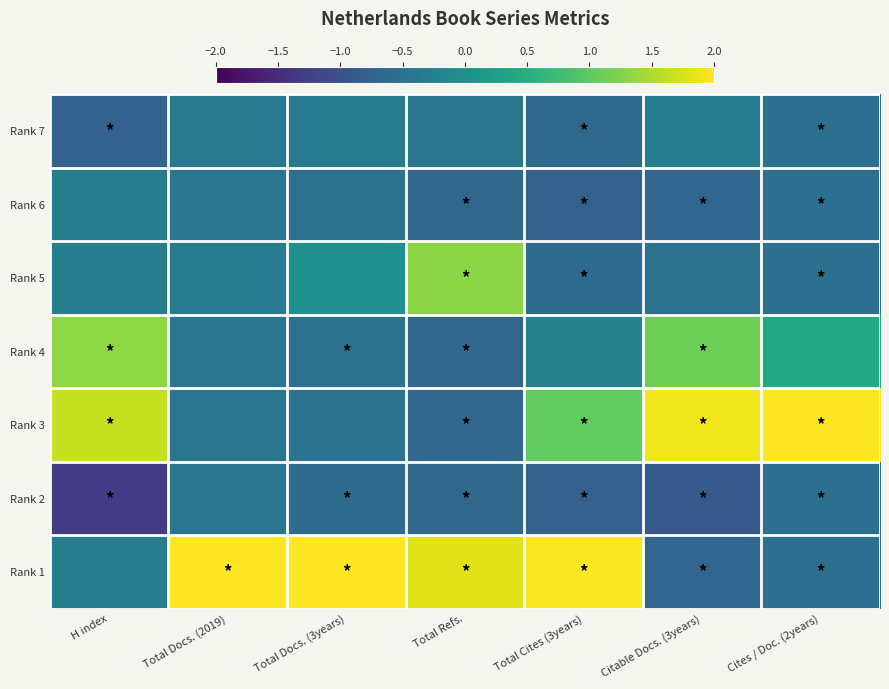

Rank the series at Total Refs. from highest to lowest value.

Rank 1, Rank 5, Rank 7, Rank 6, Rank 4, Rank 3, Rank 2